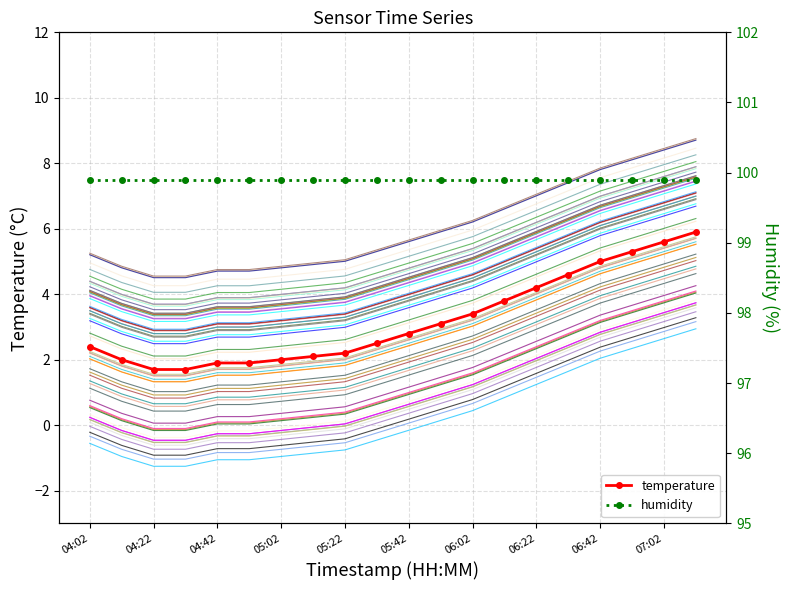

How many lines are shown in the chart?

2